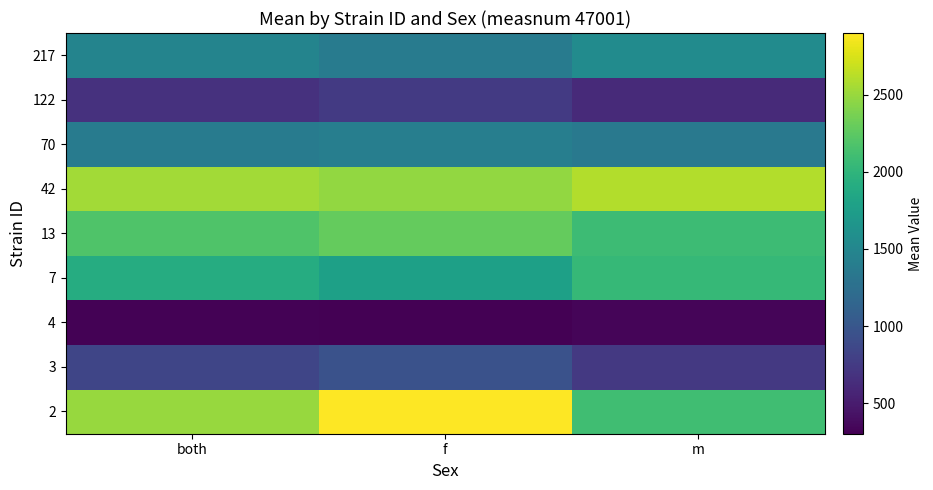

Which has a higher value, f or both?

f